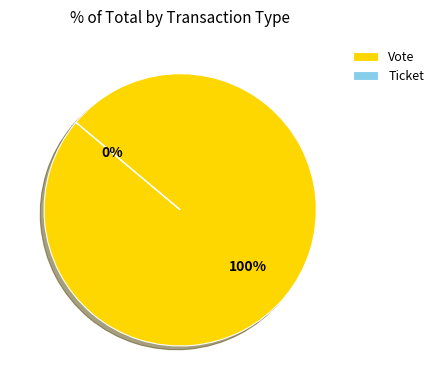

Which slice represents more than half of the pie?

Vote